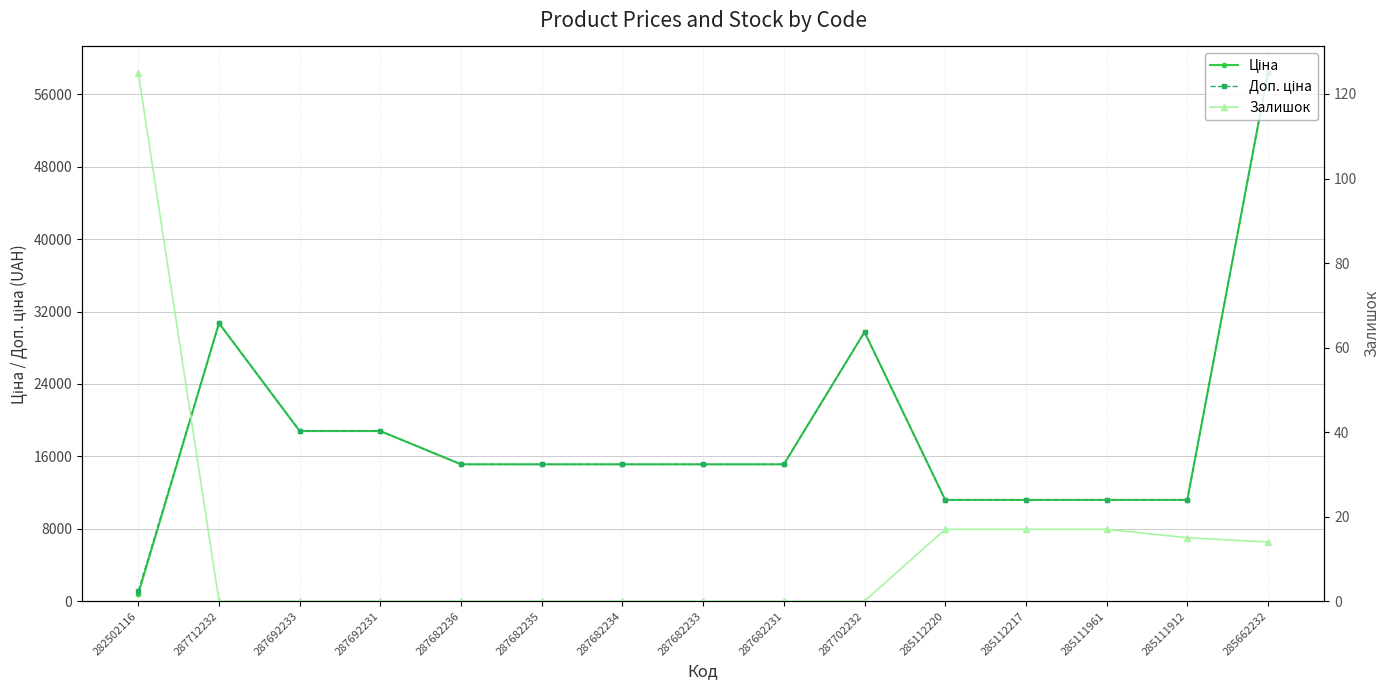

What is the approximate value of Залишок at 285662232?

14.0